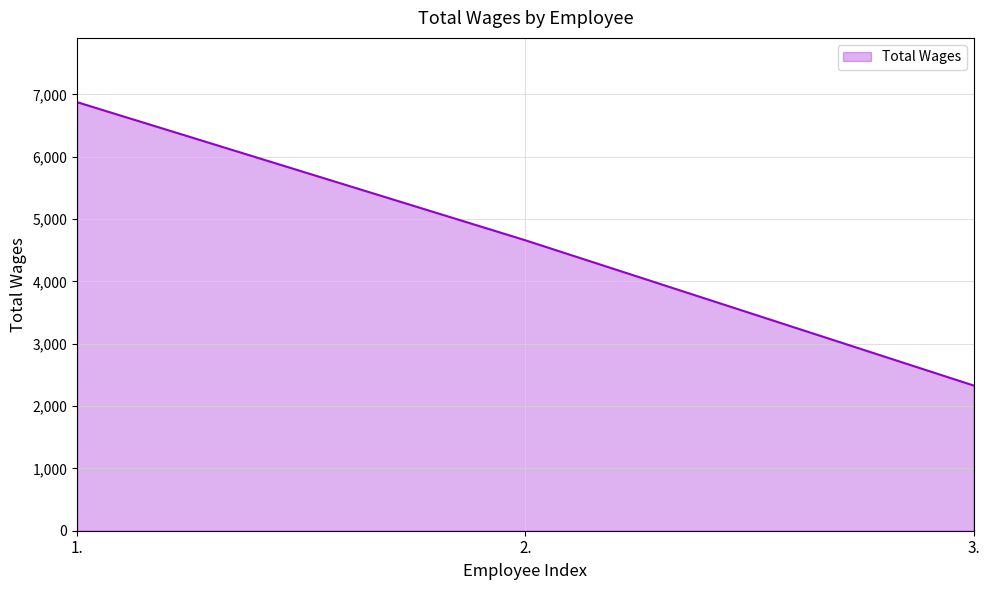

What is the maximum value shown in the chart?

6876